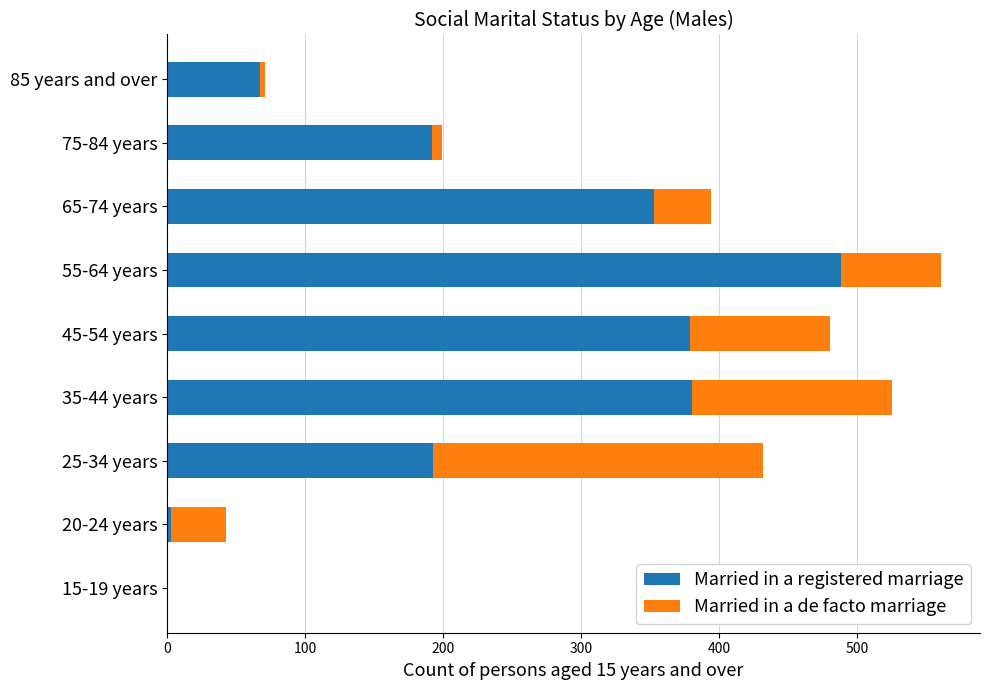

What is the highest value of the Married in a registered marriage series?

488